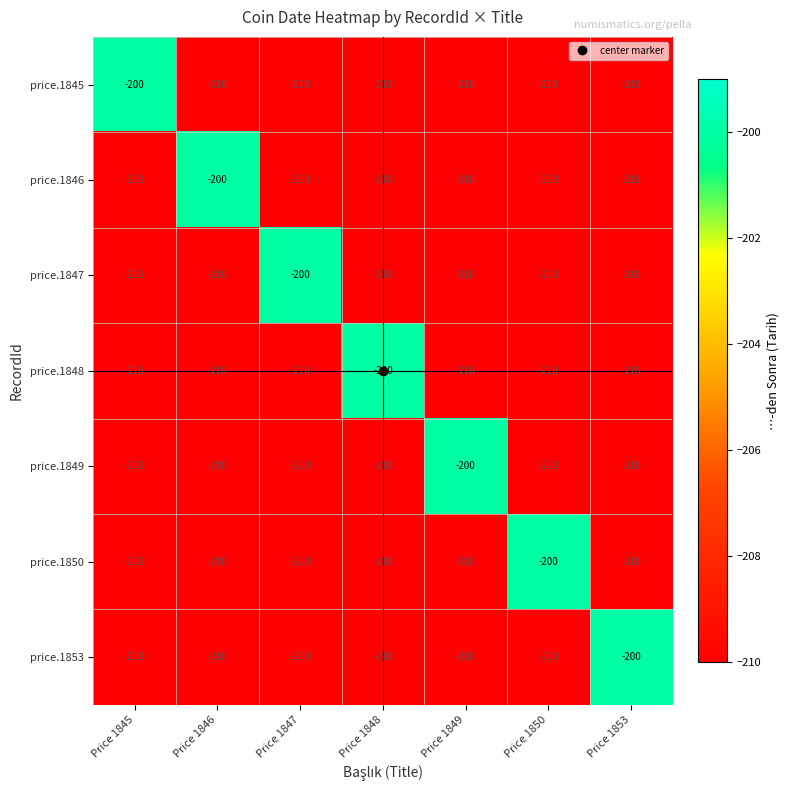

What is the minimum value shown in the chart?

-210